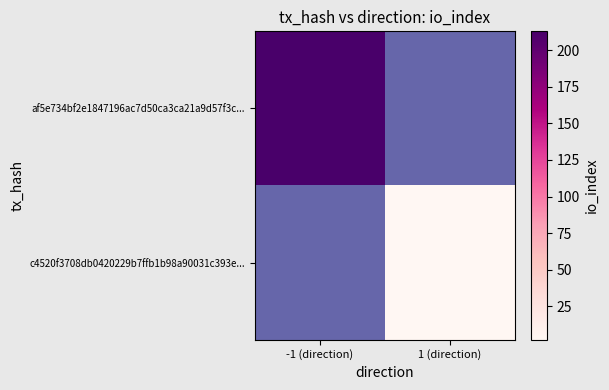

What is the greatest value displayed?

213